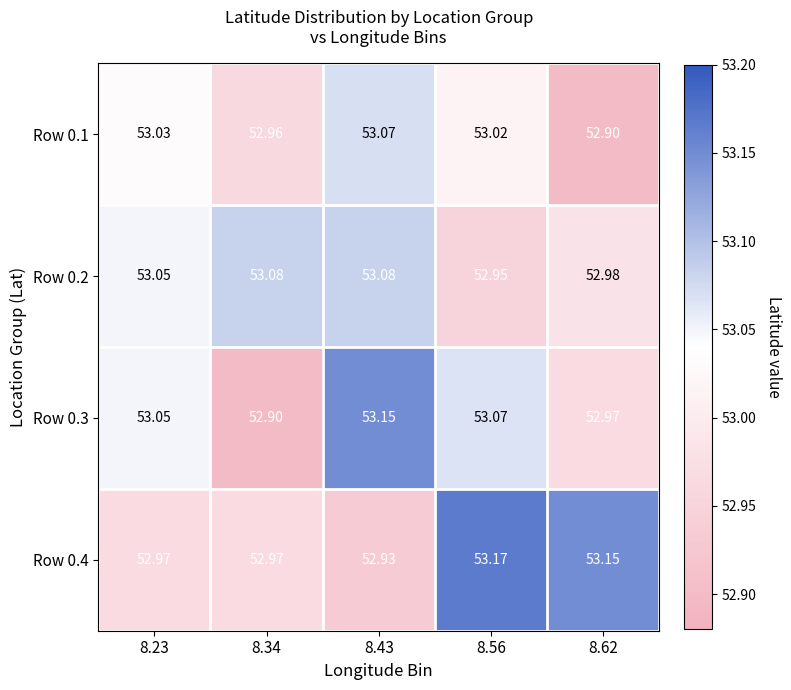

Which series has the largest range (max minus min)?

Row 0.3